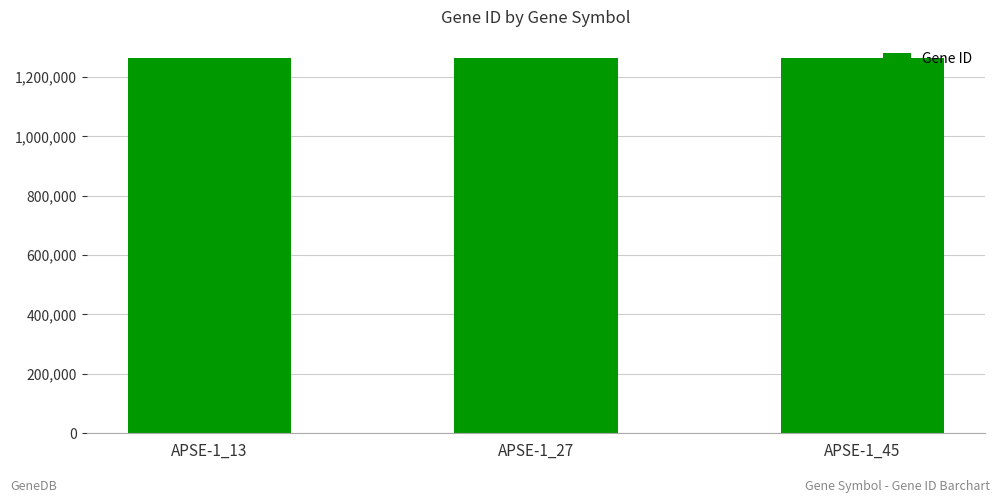

Is it true that the value at APSE-1_45 is 573767?

False